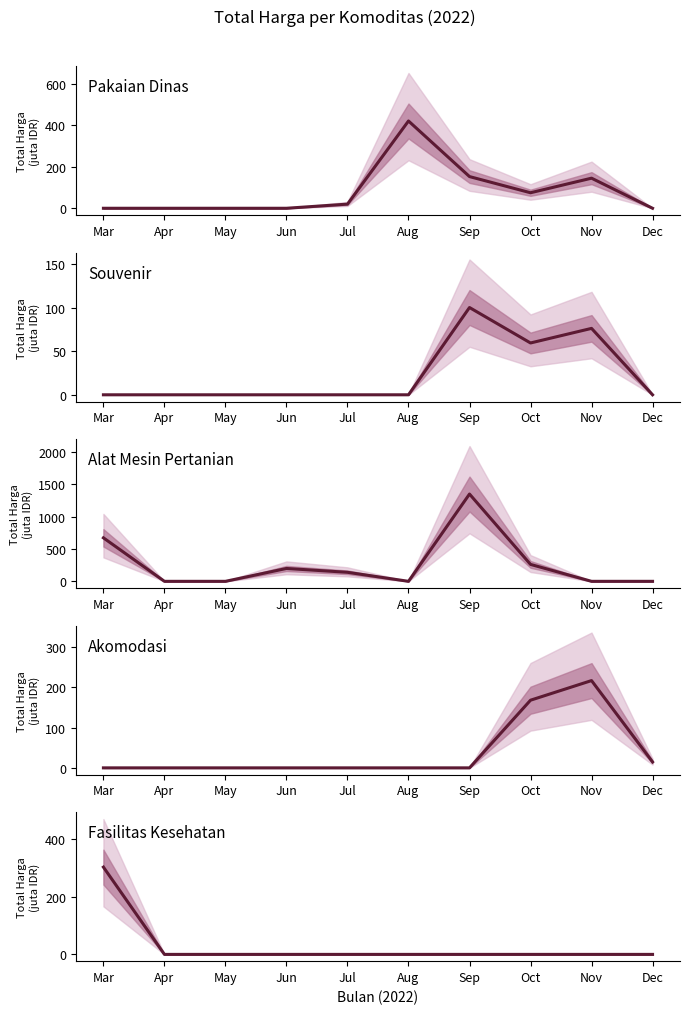

What is the value of the Akomodasi point at the 8th from the left?

168.0